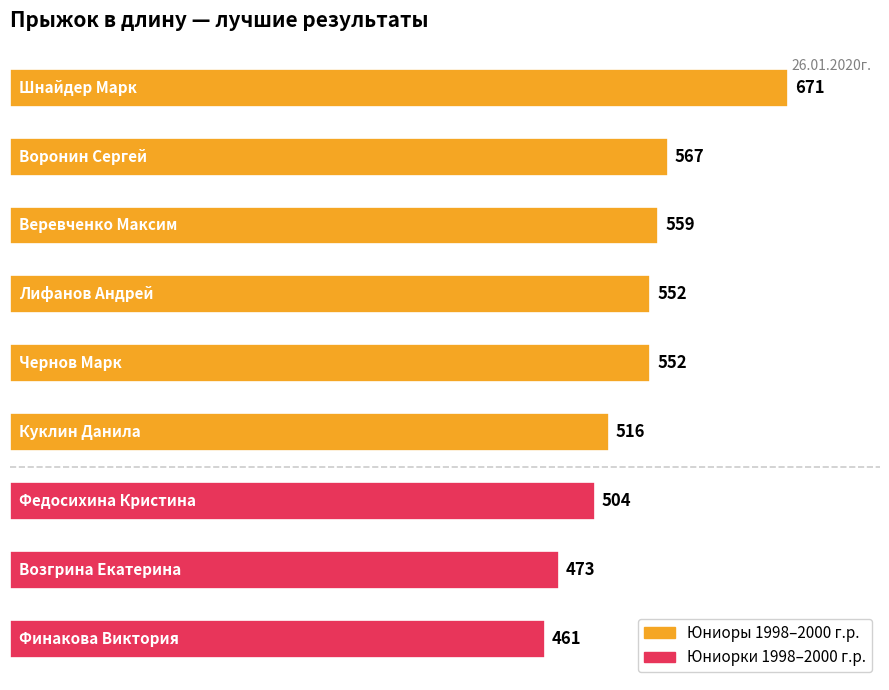

Reading top to bottom, transcribe all the data shown in this chart.

671	567	559	552	552	516	504	473	461